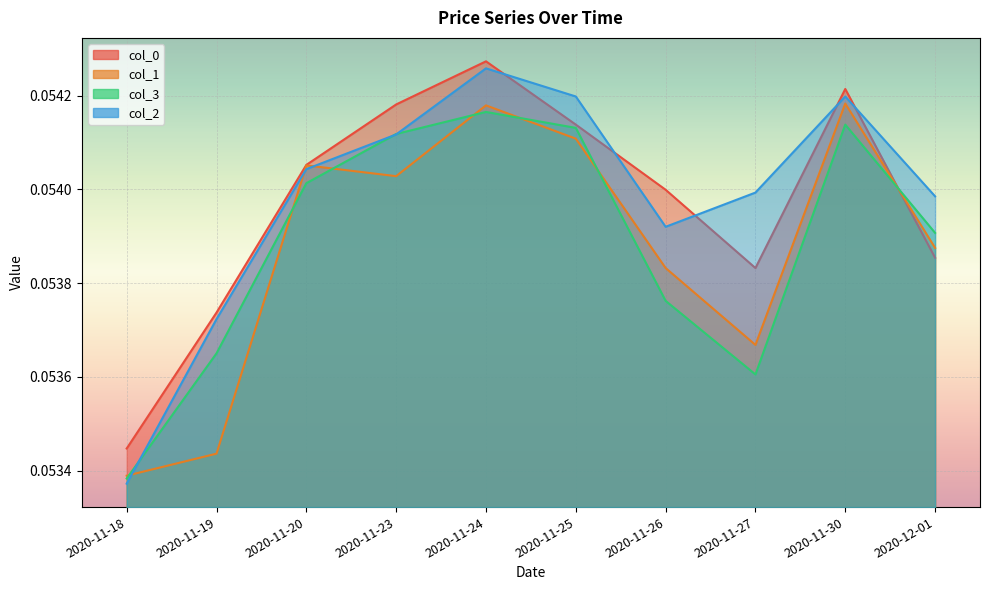

At 2020-11-24, list the series in order from largest to smallest.

col_0, col_2, col_1, col_3